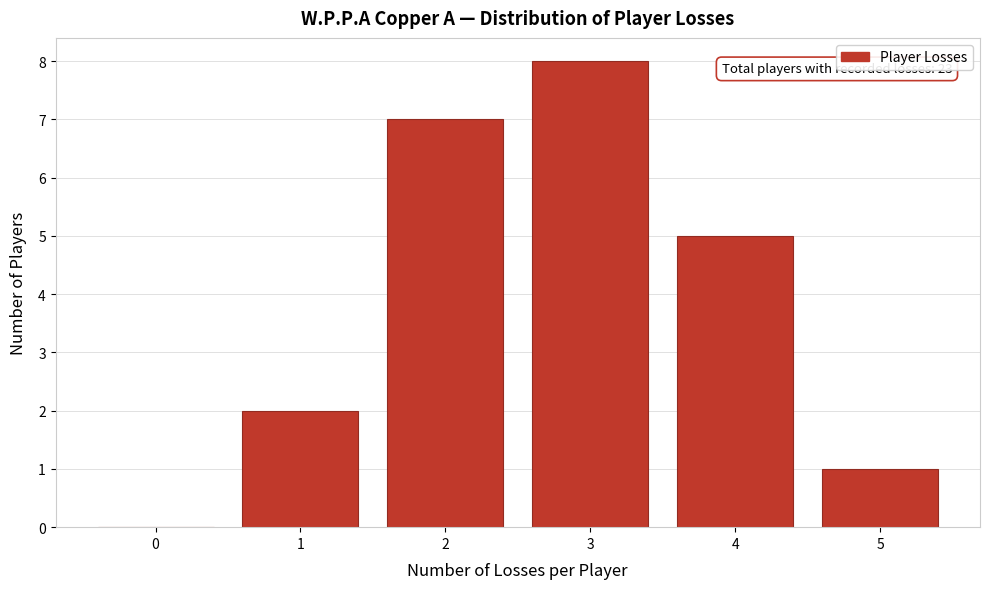

Over which range of the x-axis is the bar tallest?

2.5 to 3.5